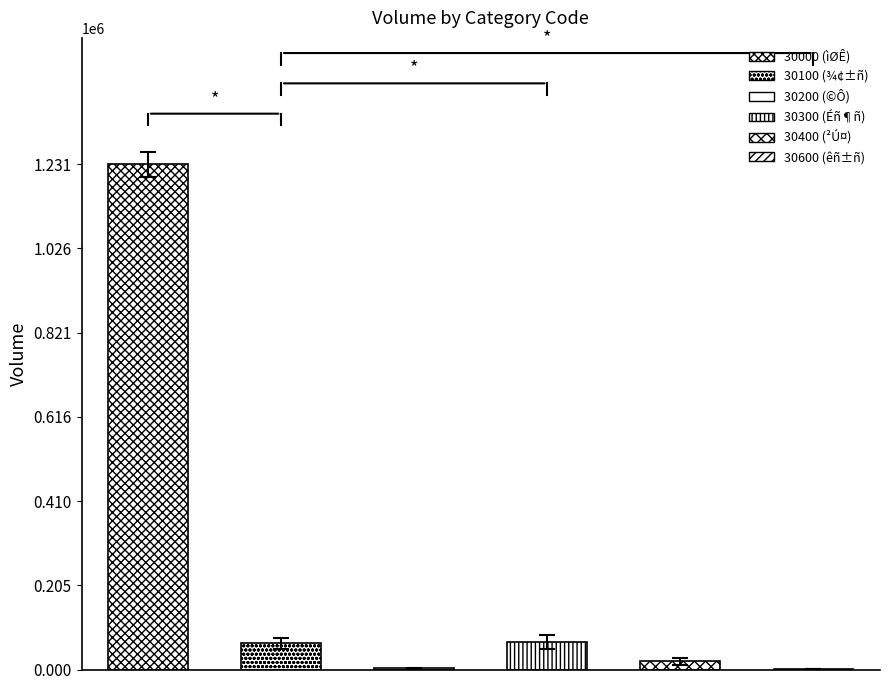

Rank the categories by value from highest to lowest.

30000, 30300, 30100, 30400, 30200, 30600